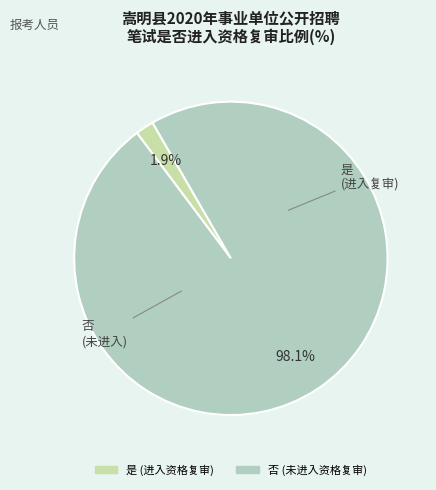

What percentage do 否 and 是 together represent?

100.0%